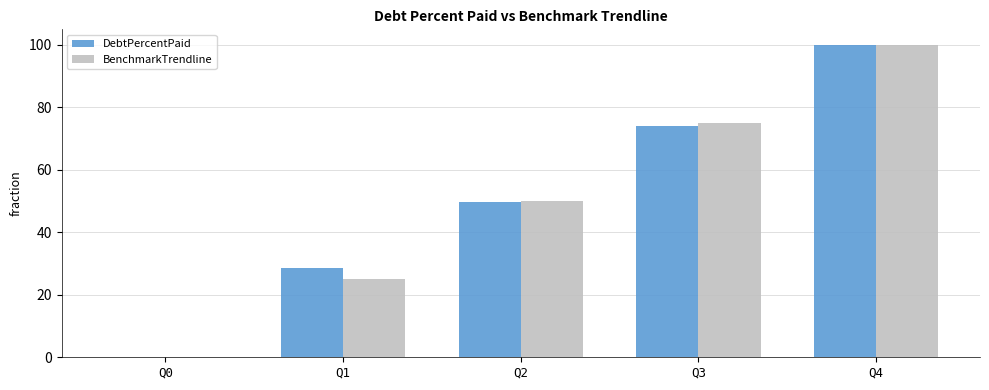

The BenchmarkTrendline series shows 36.0 at Q1. True or false?

False